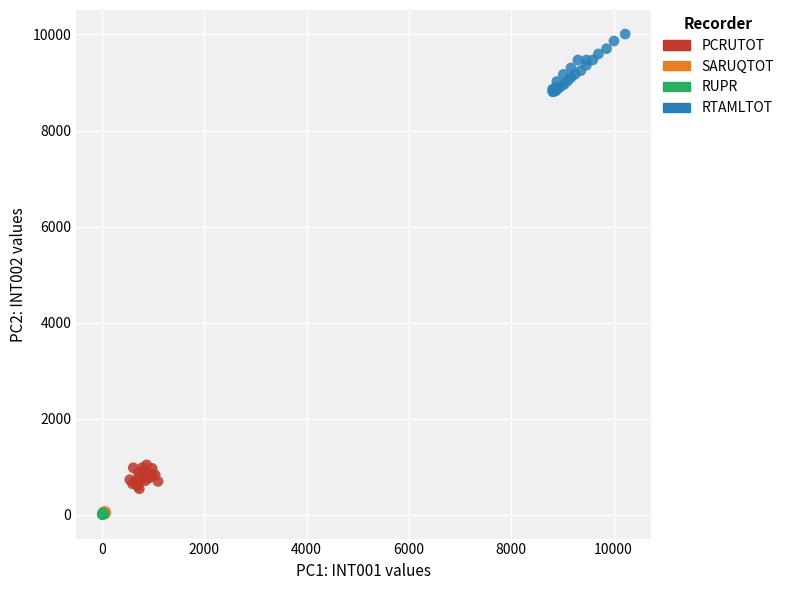

Which series contains the highest Y value?

RTAMLTOT